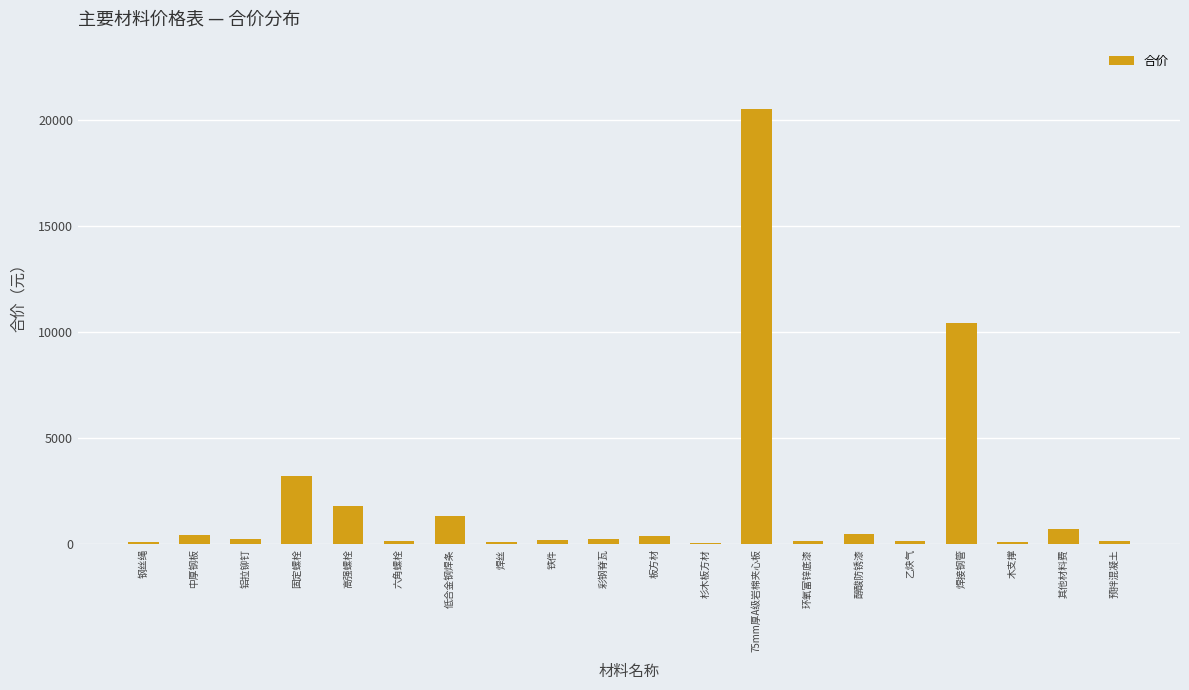

What is the sum of the values at 高强螺栓 and 乙炔气?

1975.7